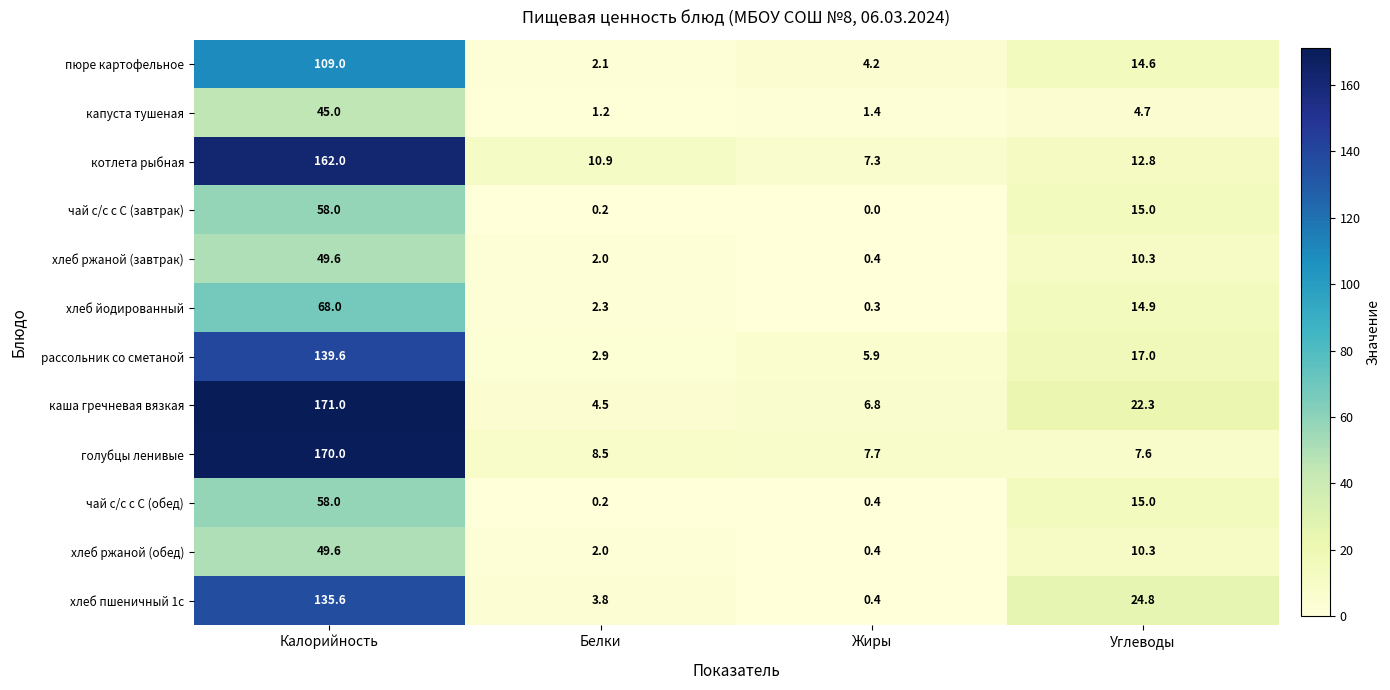

Which category has the lowest value across all series?

Жиры